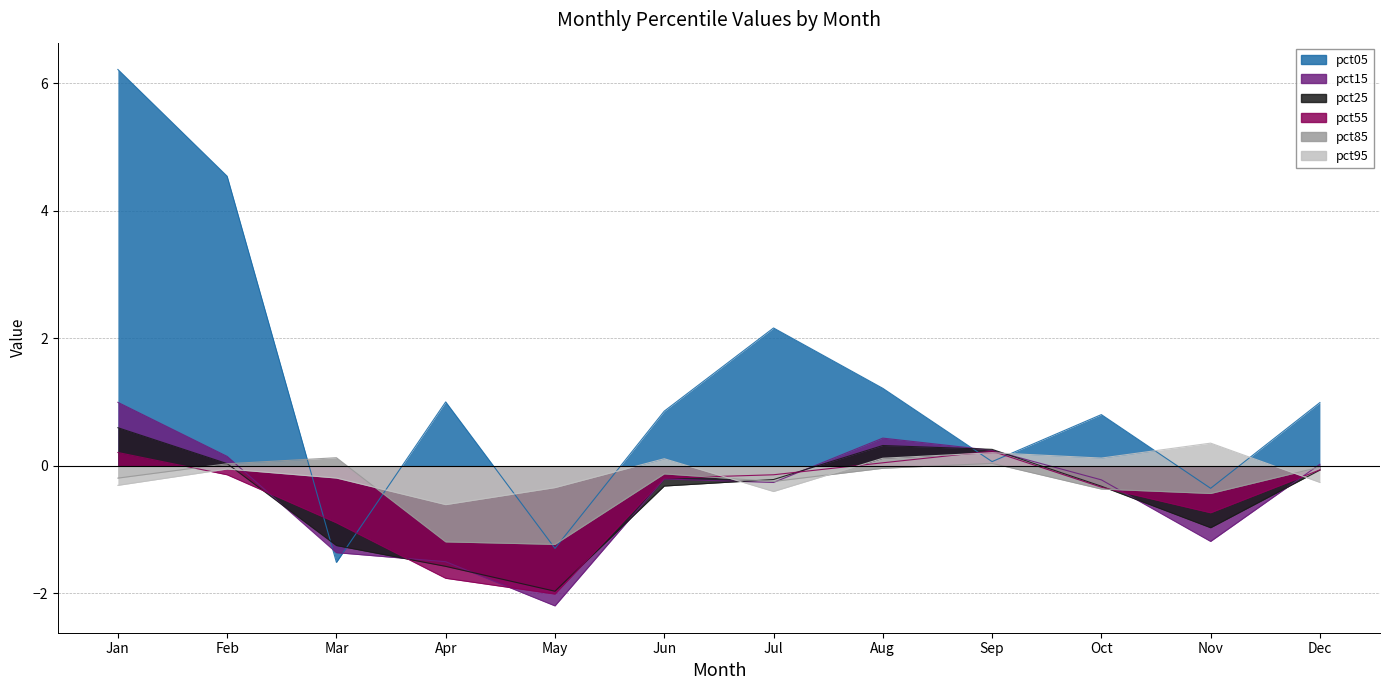

At which category does the chart reach its minimum across all series?

May